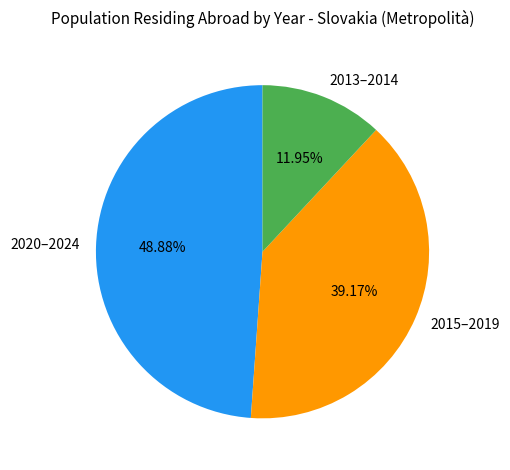

What is the ratio of the value at 2015–2019 to the value at 2013–2014?

3.3